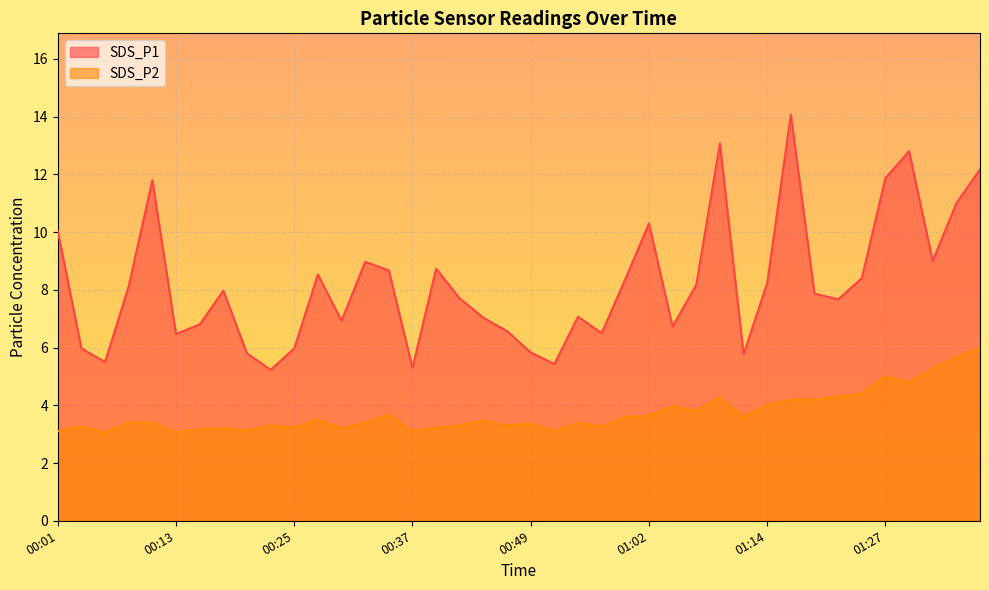

The value of SDS_P2 at 00:42 is 0.7. True or false?

False